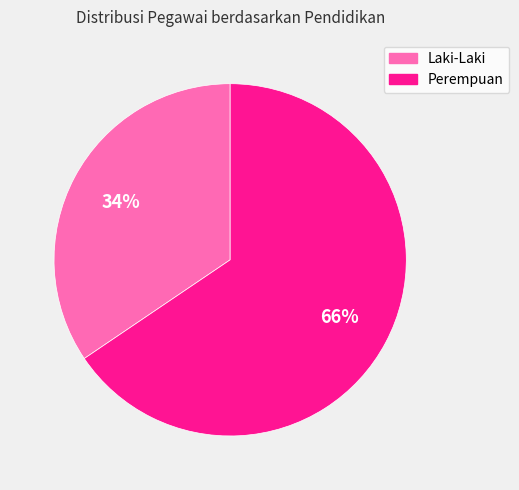

What is the majority slice?

Perempuan